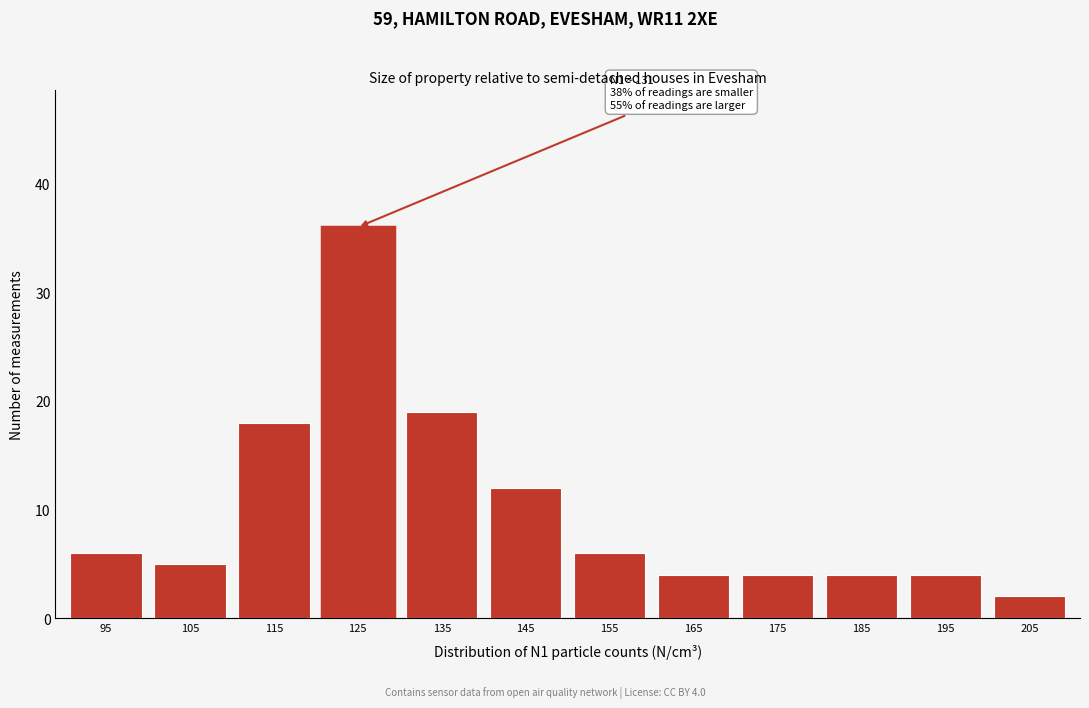

Reading left to right, what are all the values shown in this chart?

95=6	105=5	115=18	125=36	135=19	145=12	155=6	165=4	175=4	185=4	195=4	205=2